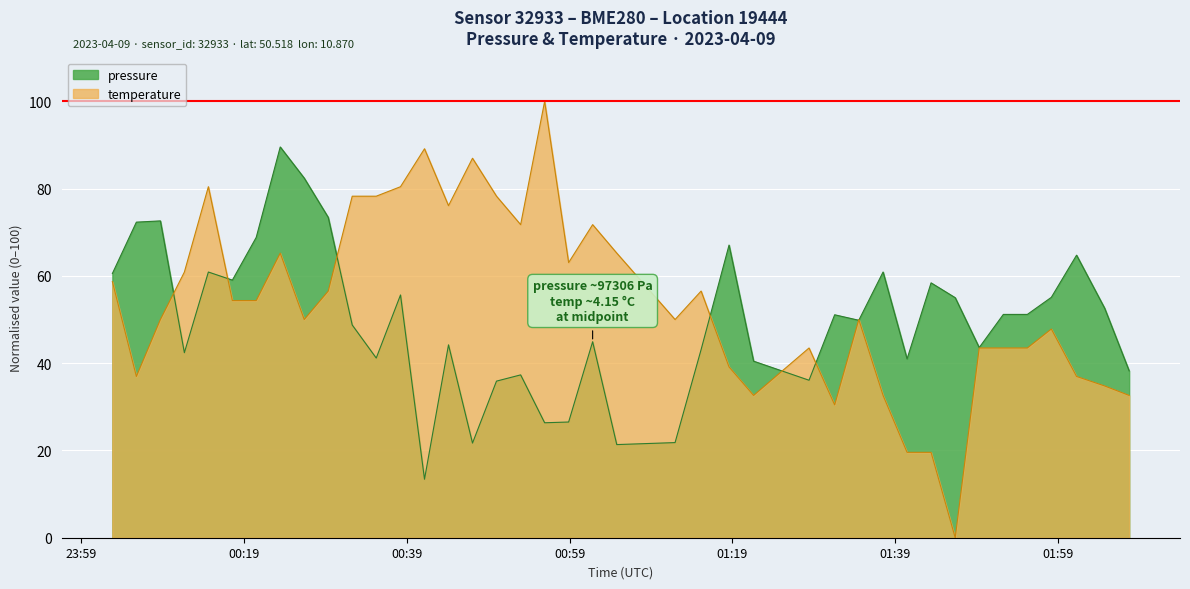

What is the difference between the maximum and minimum values in the pressure series?

76.1